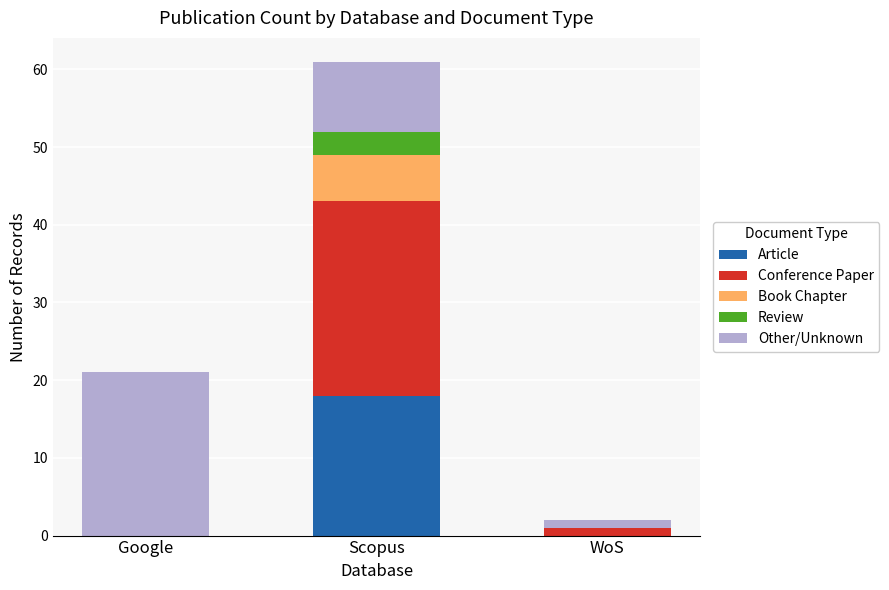

Reading left to right, what are the values for Article?

Google=0	Scopus=18	WoS=0